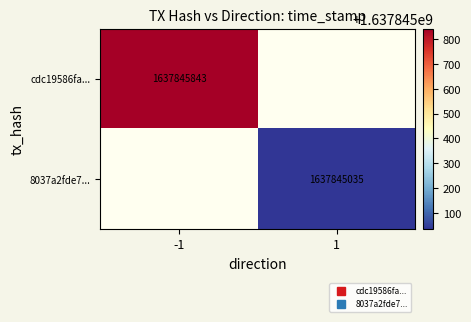

Reading right to left, list all the values displayed in this chart.

cdc19586fa029c92ab2e82756baf5fe66853864: 1=1637845843	0=-1
8037a2fde7022e4e11cd4a866ffa5594f09ea9f: 1=1637845035	0=1